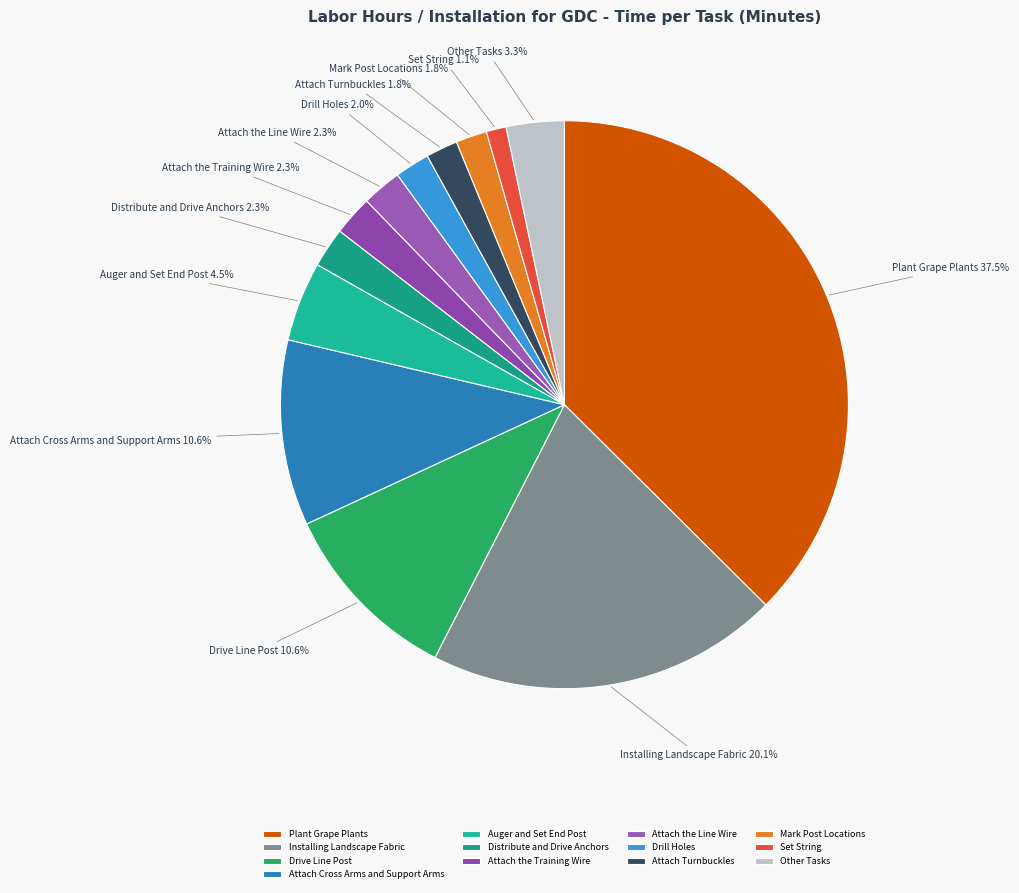

The Attach the Training Wire slice represents 9% of the pie. True or false?

False